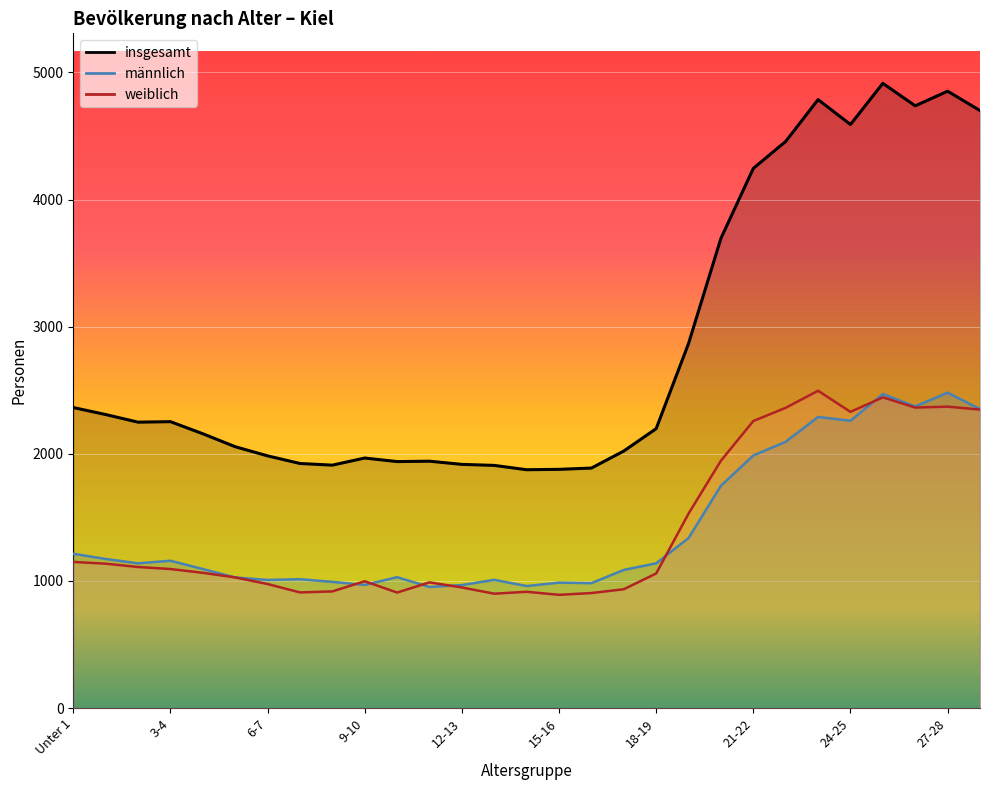

The value of weiblich at 19-20 is 2213. True or false?

False